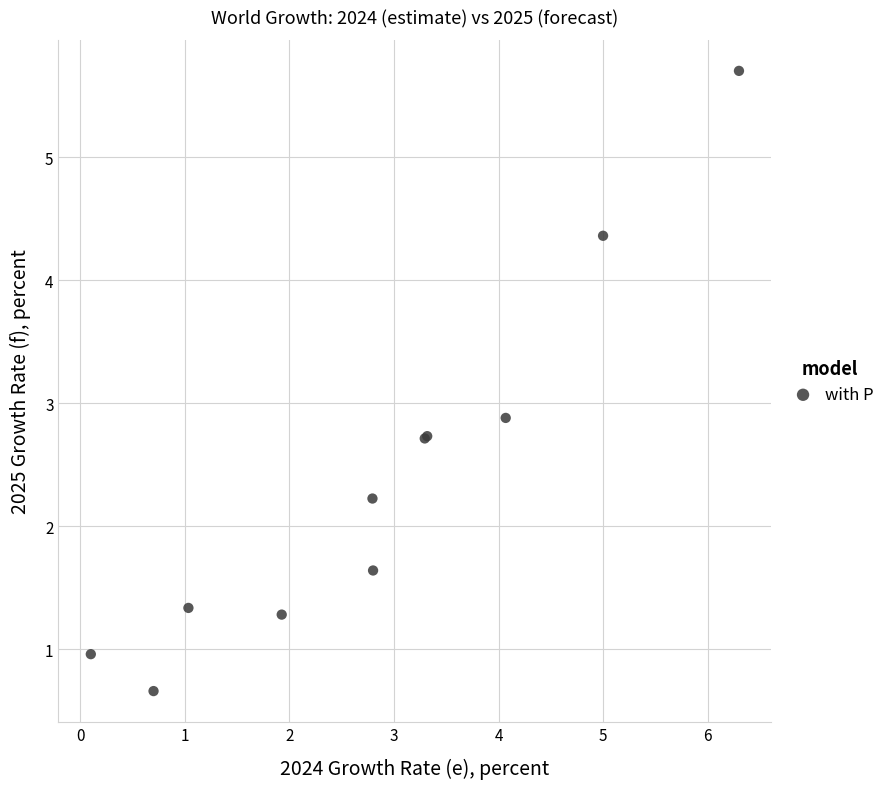

What Y value in the scatter plot is closest to 3?

2.9